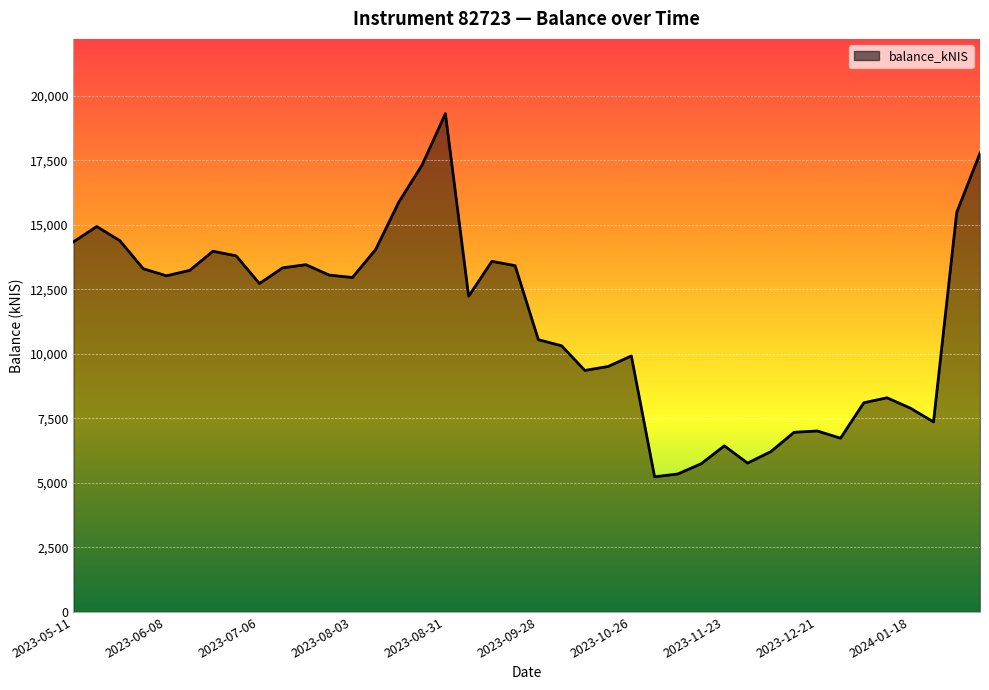

What is the difference between the maximum and minimum values?

14072.9